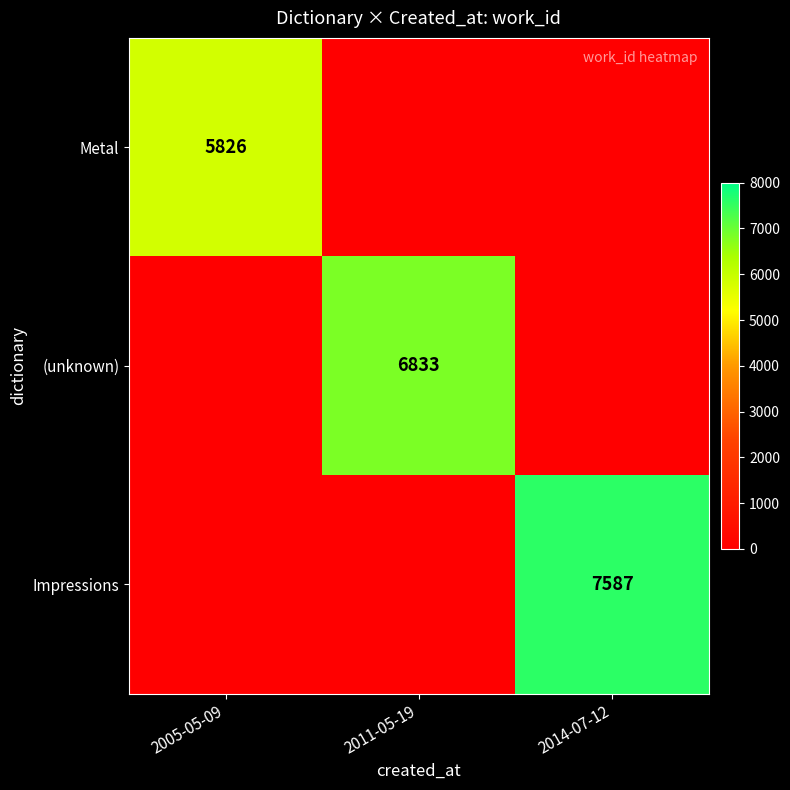

Between 2005-05-09 and 2011-05-19, which is larger?

2005-05-09